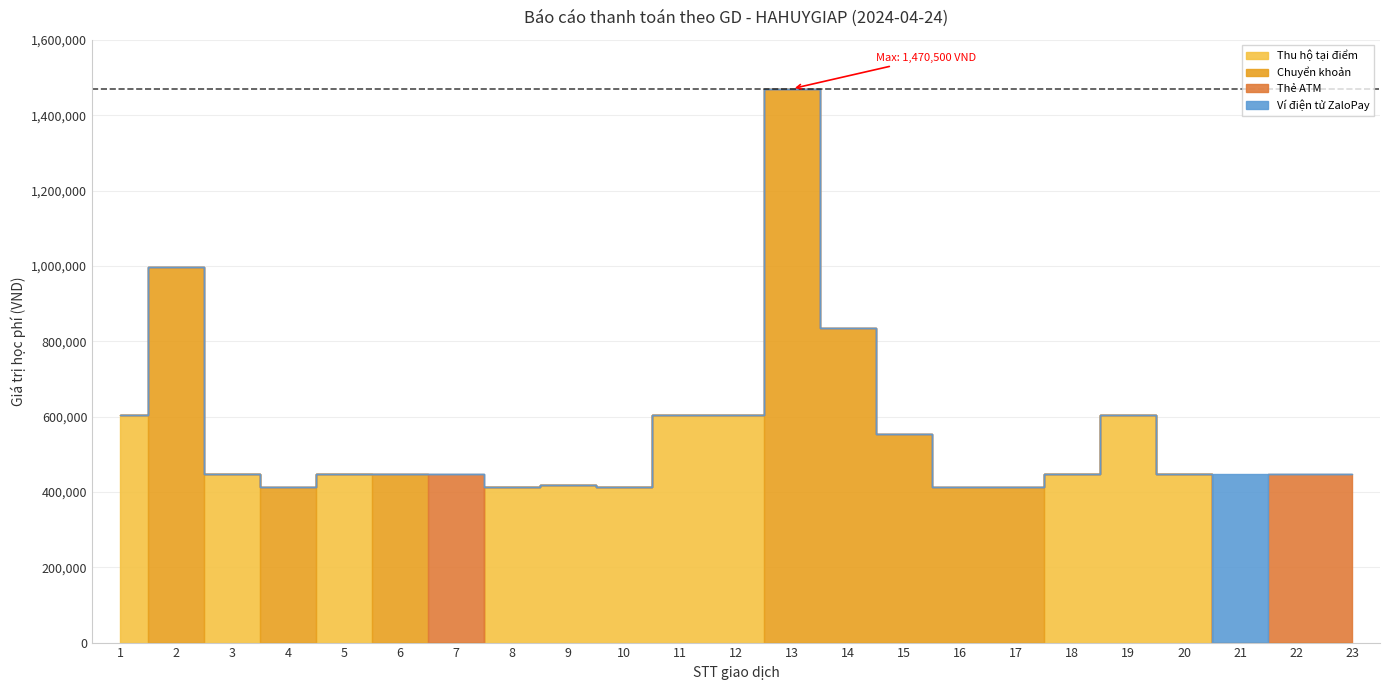

At which label does Thu hộ tại điểm reach its peak?

1